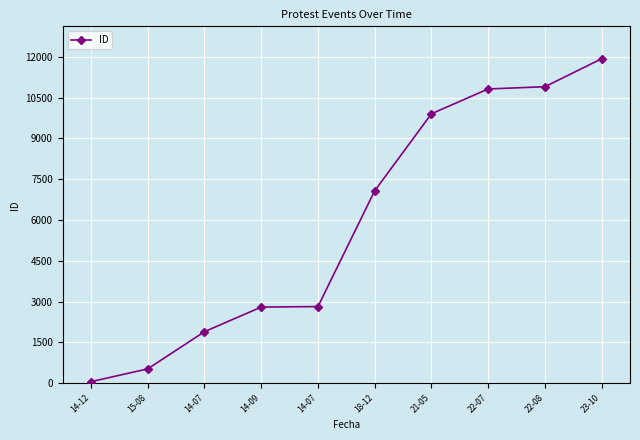

Which has a higher value, 14-07 or 22-07?

22-07